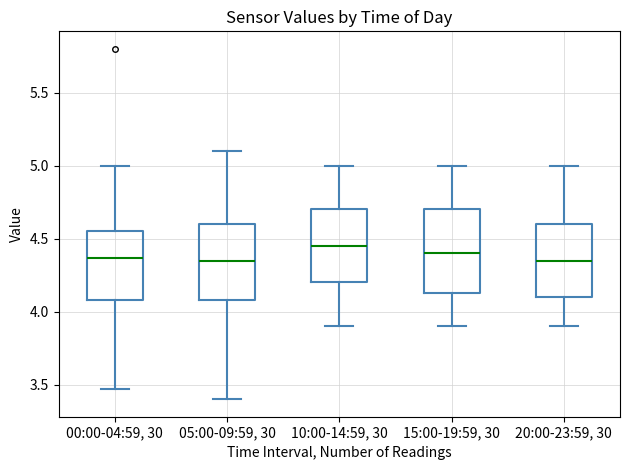

Which box is the tallest, from its lower edge to its upper edge?

15:00-19:59, 30